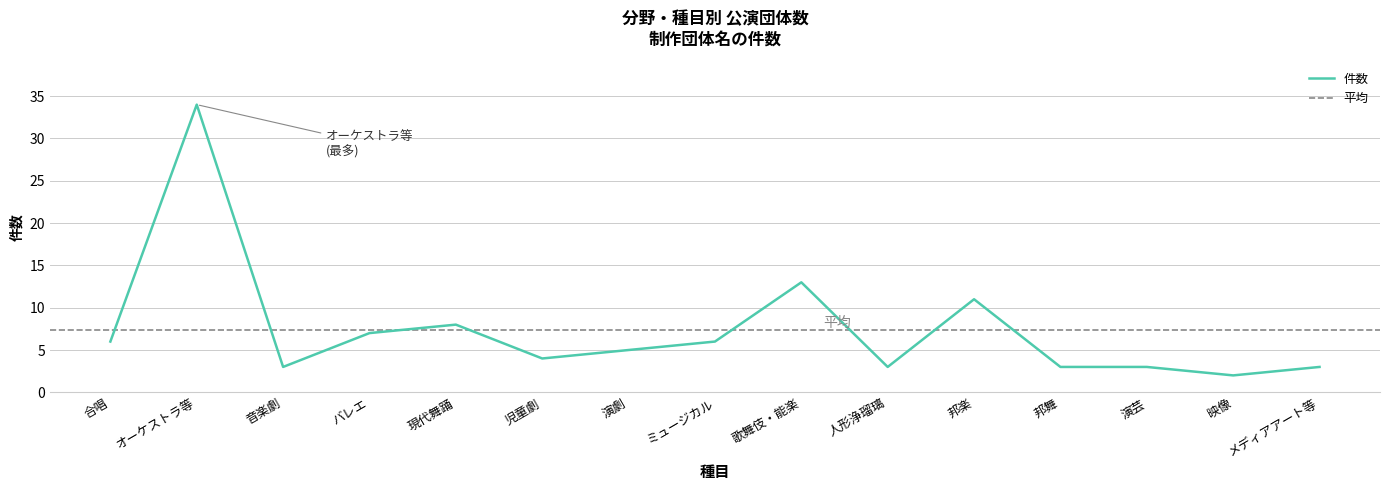

Which has a higher value, 歌舞伎・能楽 or 演劇?

歌舞伎・能楽